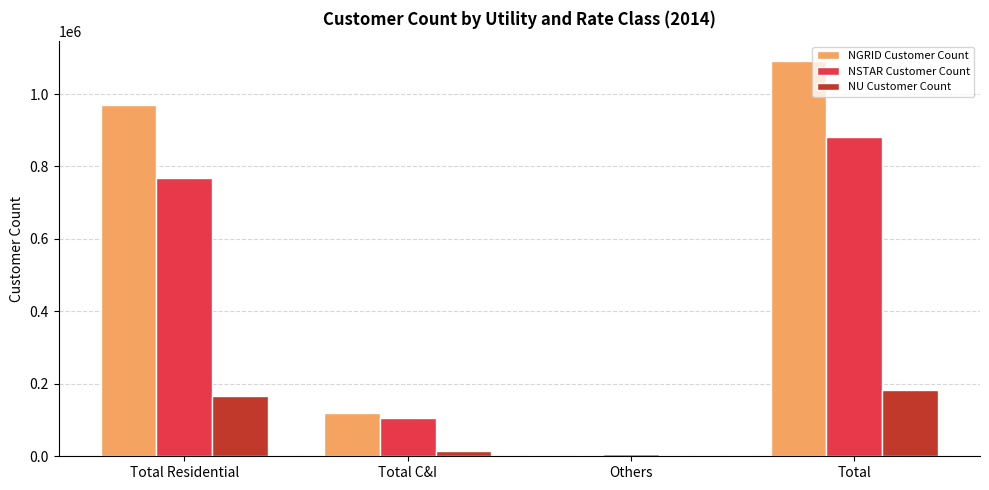

At which label is NU Customer Count closest to 91340?

Total Residential